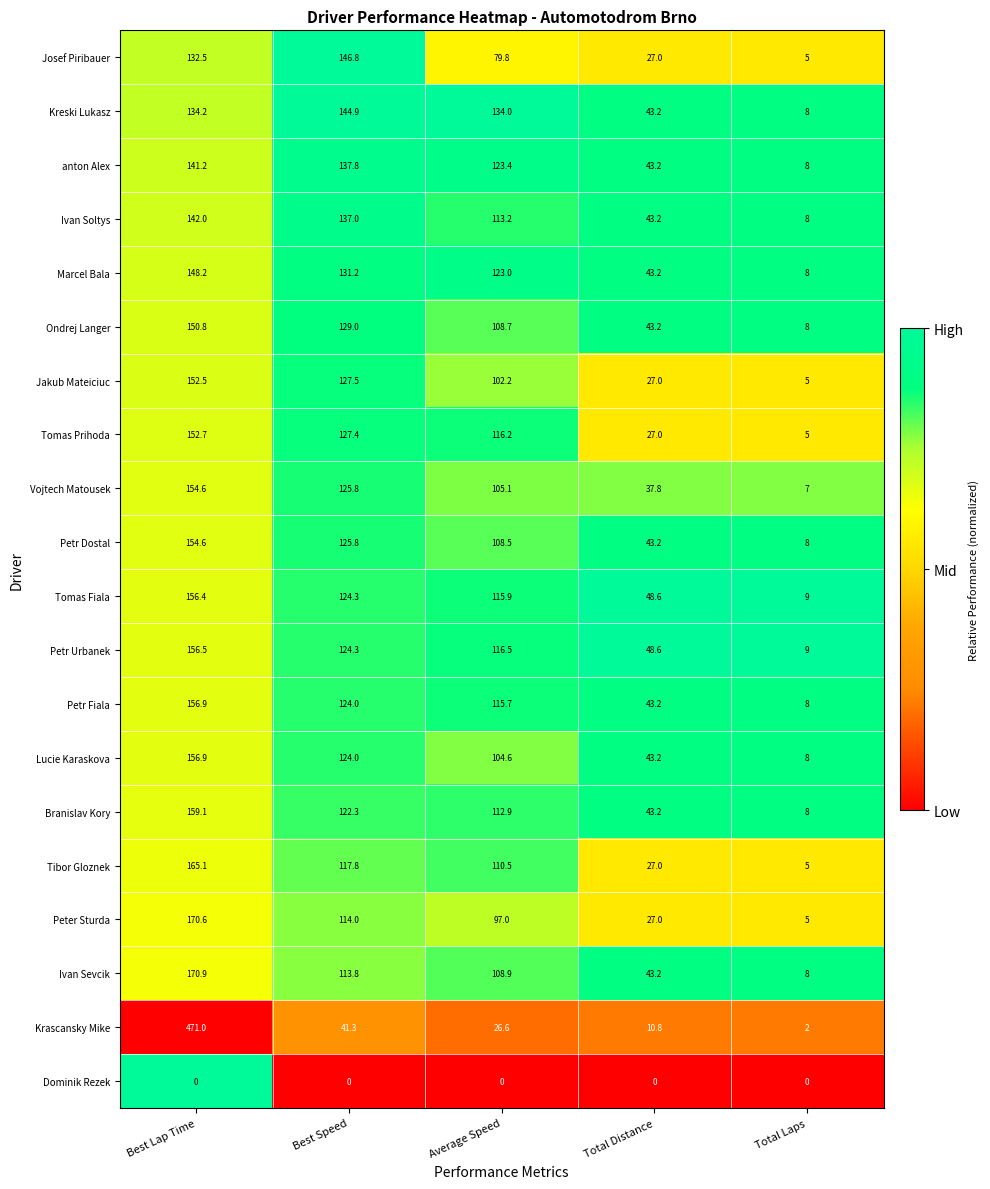

True or false: Josef Piribauer has a value of 5.0 at Total Laps.

True